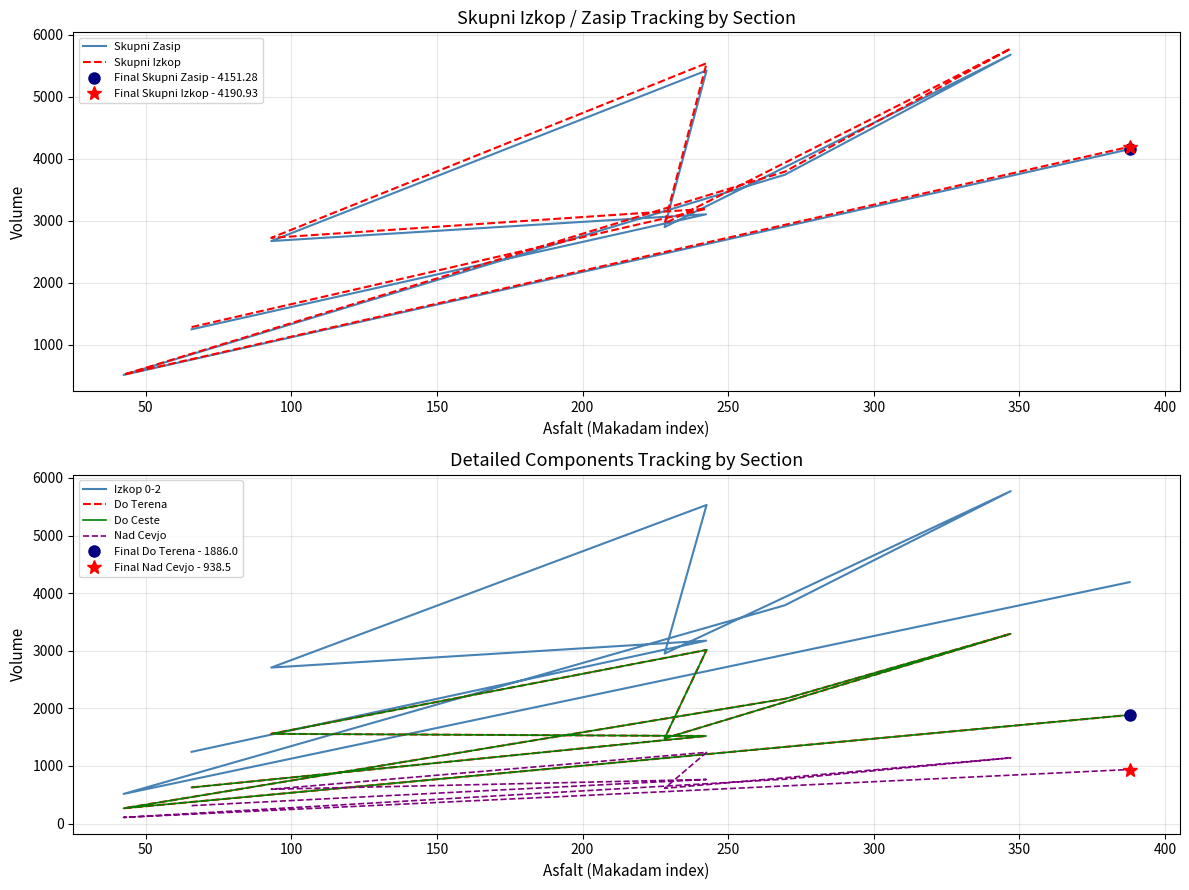

Reading left to right, extract all data points from this chart.

Skupni Zasip: 1245.2	3101.1	2669.5	5420.8	2894.6	5676.1	3738.8	509.9	4151.3
Skupni Izkop: 1281.4	3189.5	2720.8	5537.9	2952.5	5773.1	3789.0	514.9	4190.9
Izkop 0-2: 1245.3	3174.9	2708.0	5530.4	2951.0	5770.2	3789.0	514.9	4190.9
Do Terena: 627.4	1520.5	1558.1	3013.8	1478.8	3294.5	2165.7	265.1	1886.0
Do Ceste: 627.4	1520.5	1558.1	3013.8	1478.8	3294.5	2165.7	265.1	1886.0
Nad Cevjo: 311.7	765.4	595.9	1236.1	612.2	1141.7	770.3	107.2	938.5